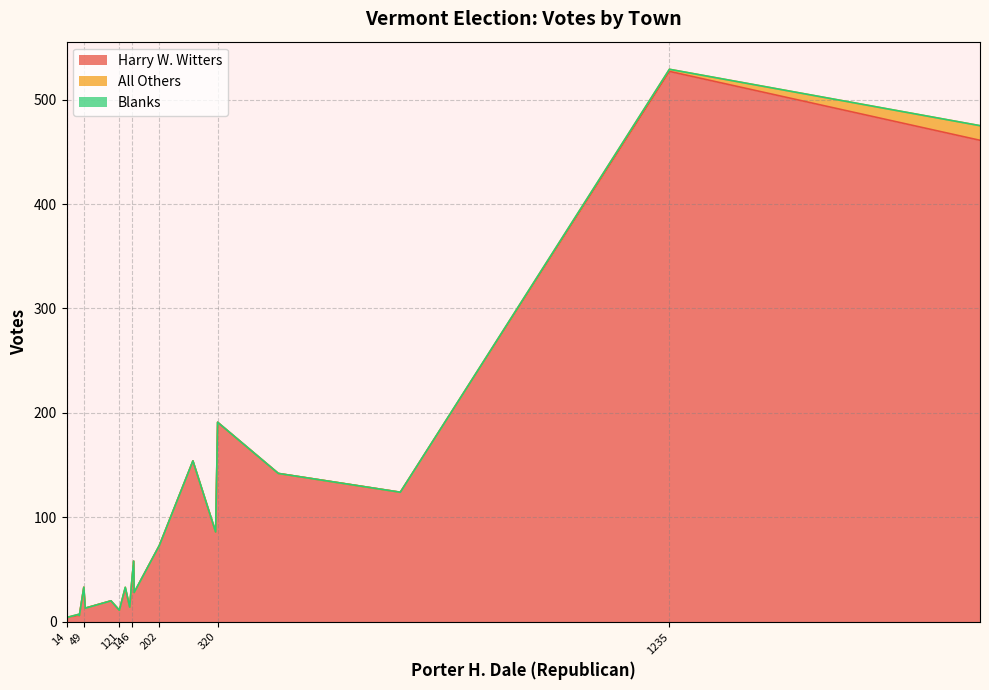

True or false: All Others and Harry W. Witters cross at least once.

False